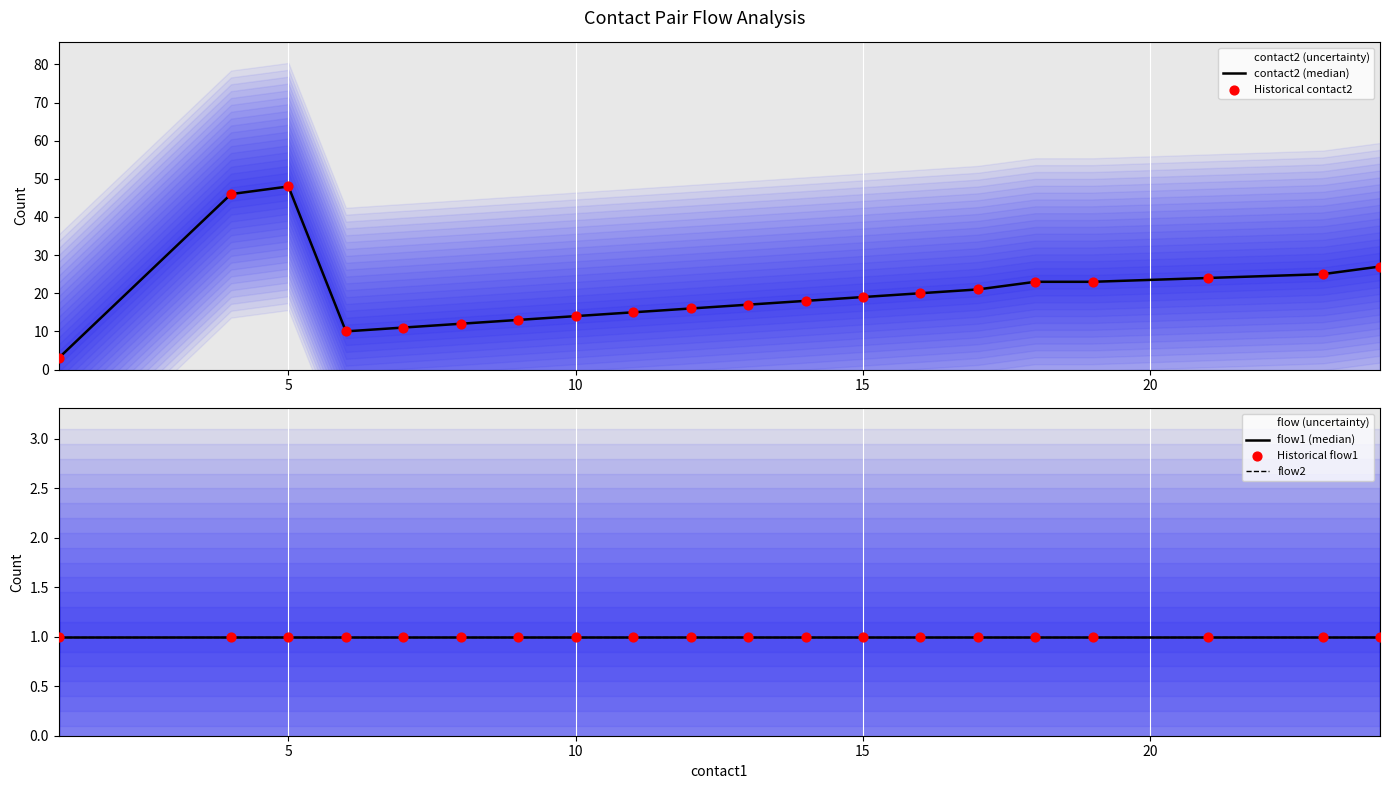

Which series has the widest spread of Y values?

contact2 (median)